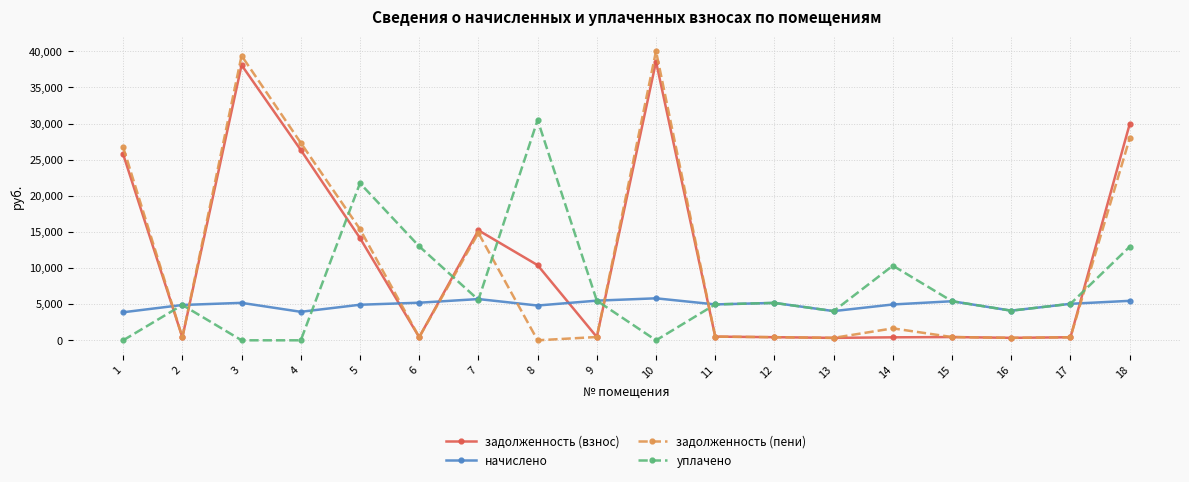

How many distinct data groups are displayed?

4